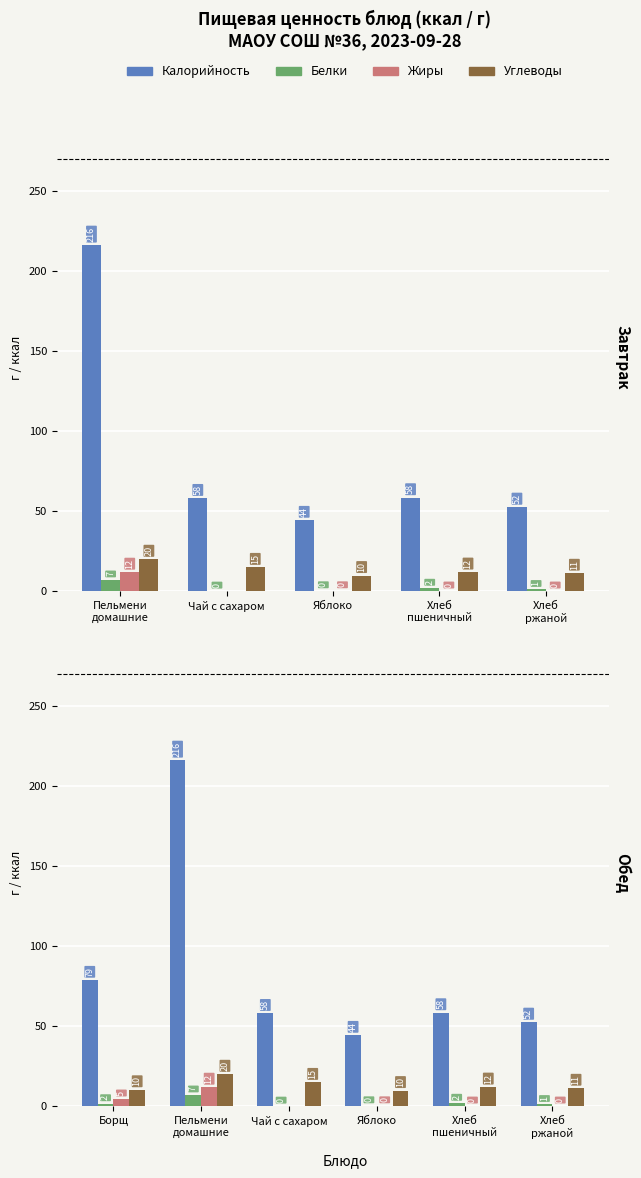

Which has a higher value, Чай с сахаром or Хлеб пшеничный?

Хлеб пшеничный